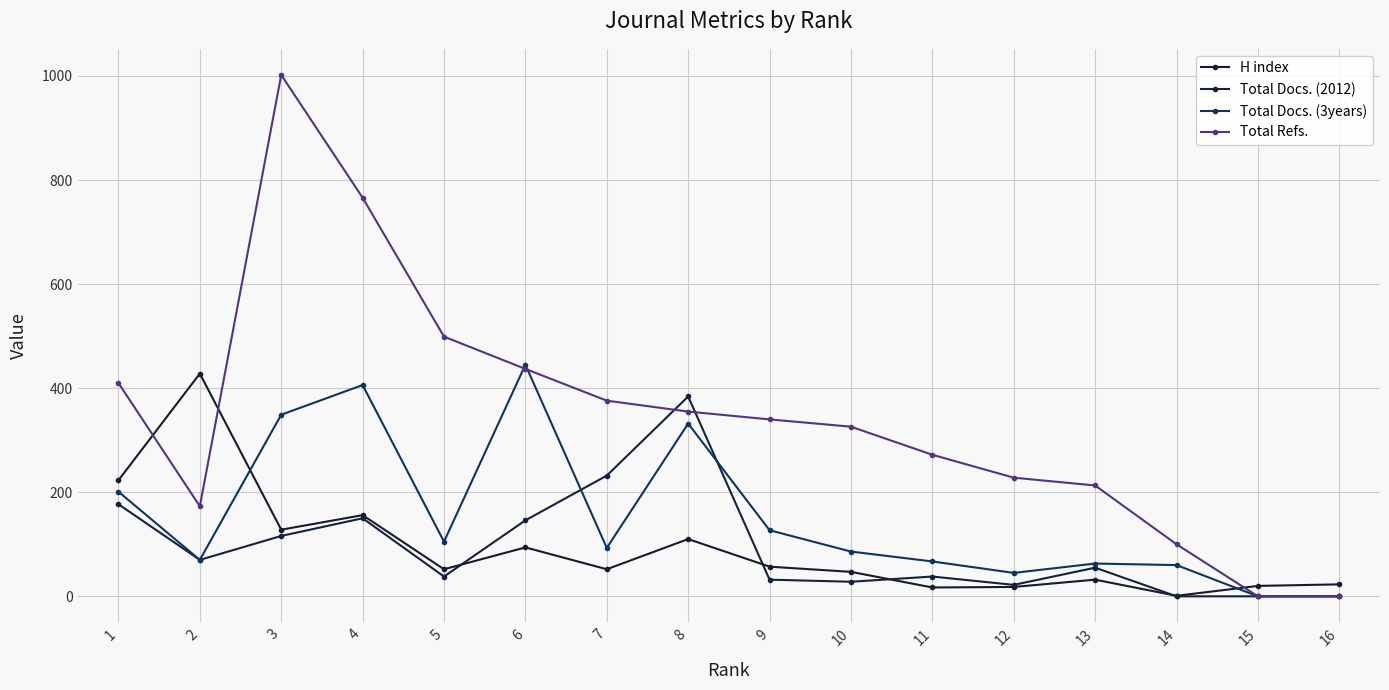

Reading left to right, transcribe all the data shown in this chart.

H index: 223	428	128	156	52	94	52	110	57	47	17	18	32	1	20	23
Total Docs. (2012): 177	70	116	150	38	146	232	384	32	28	38	22	55	0	0	0
Total Docs. (3years): 201	70	349	406	105	445	93	332	127	86	67	45	63	60	0	0
Total Refs.: 410	173	1002	766	499	437	376	355	340	326	272	228	213	100	0	0